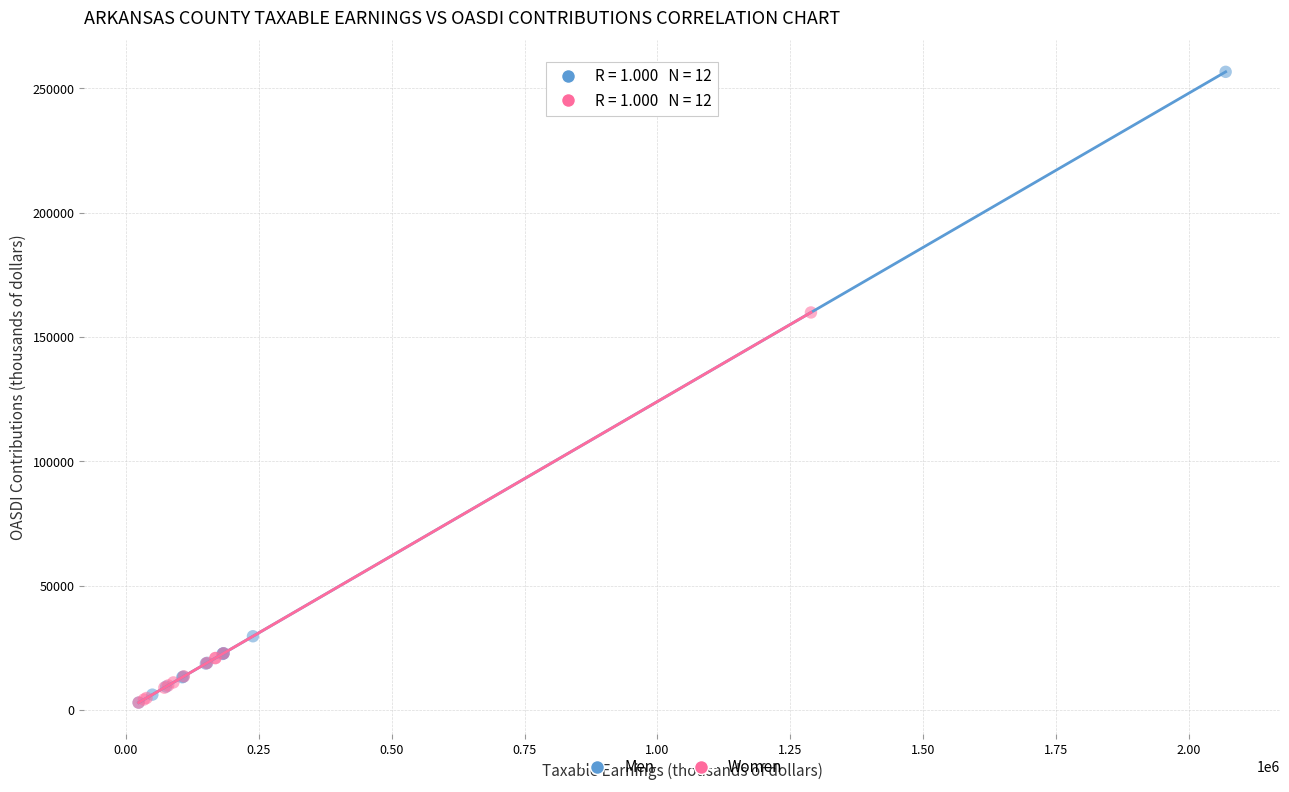

Which series contains the highest Y value?

Men